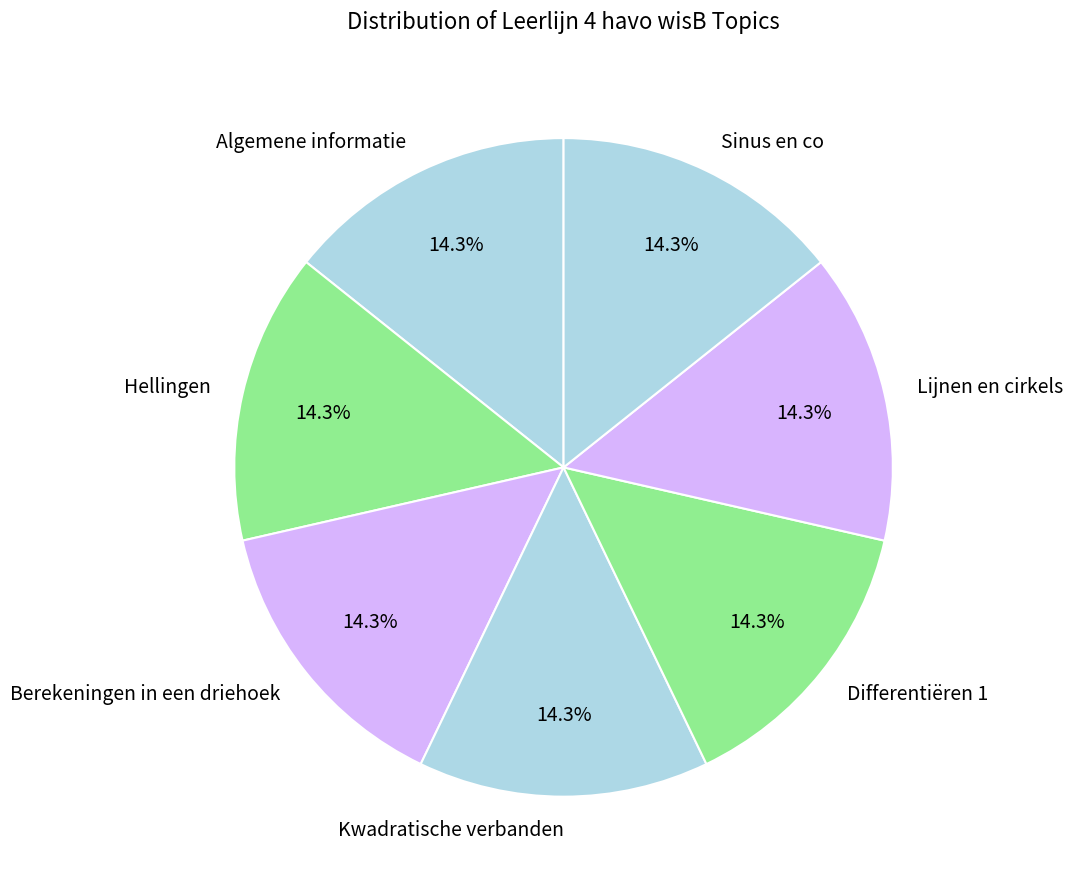

Approximately how many times larger is the value at Sinus en co compared to Algemene informatie?

1.0